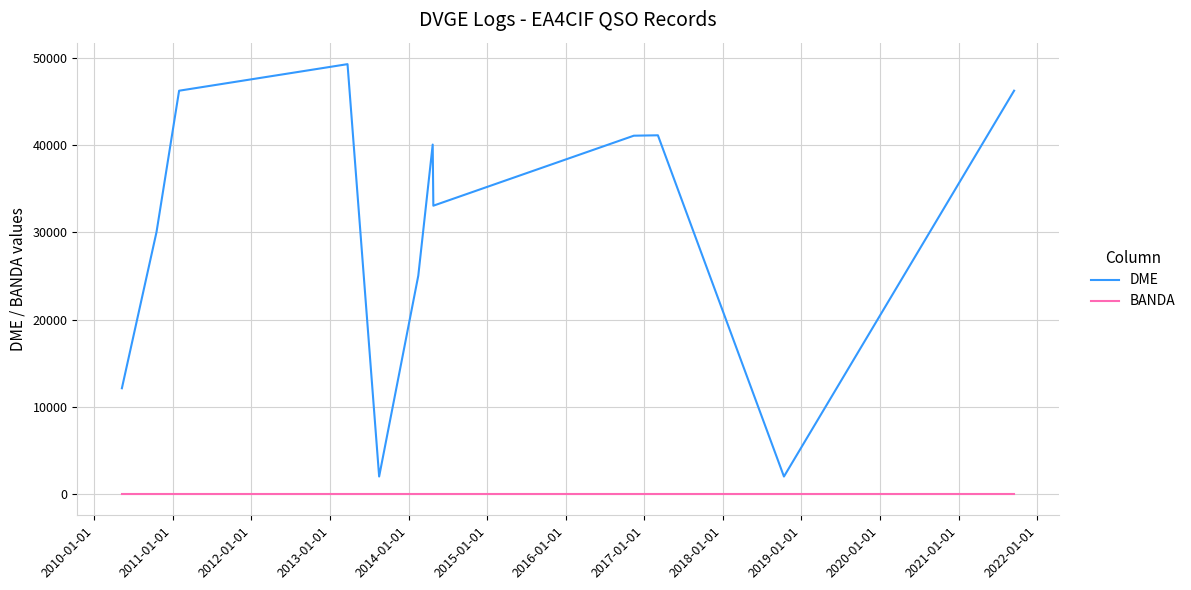

Which series has the widest spread of values?

DME